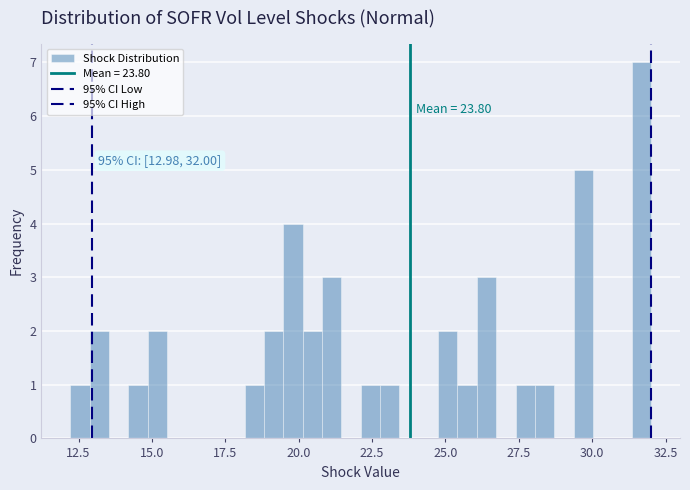

Read against the x-axis, roughly where is the centre of the tallest bar?

31.5